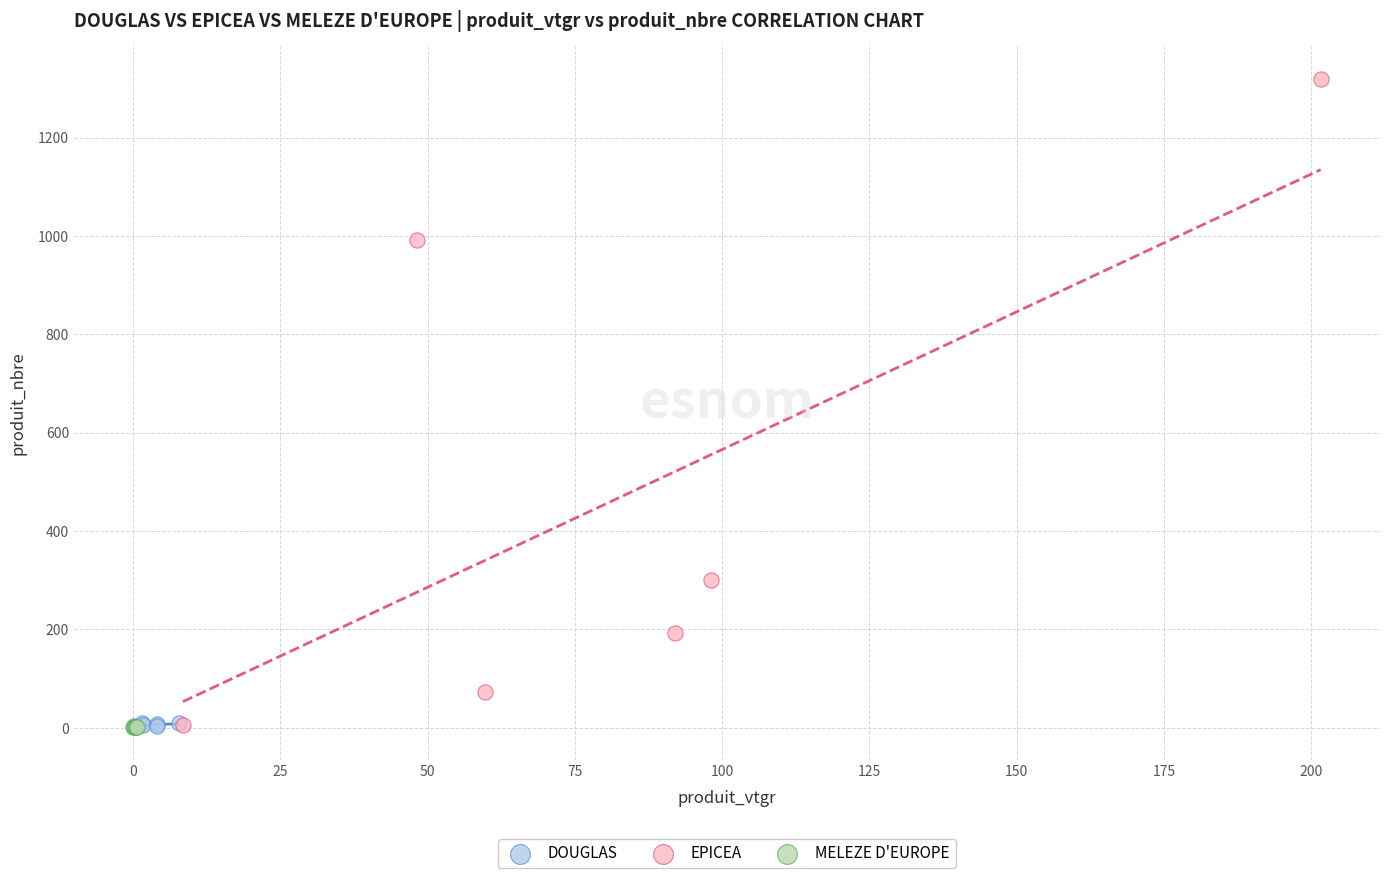

What are all the series names shown in the legend?

DOUGLAS, EPICEA, MELEZE D'EUROPE